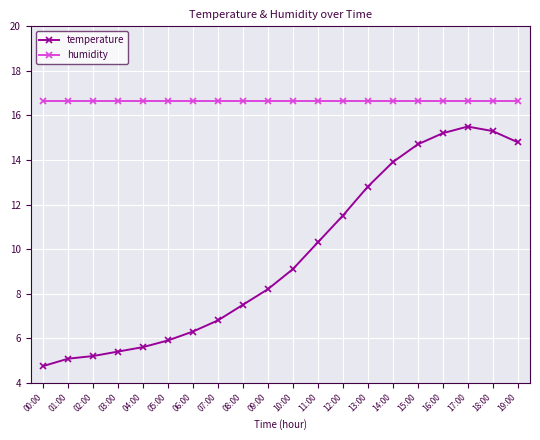

List the series in order of their overall mean, highest first.

humidity, temperature